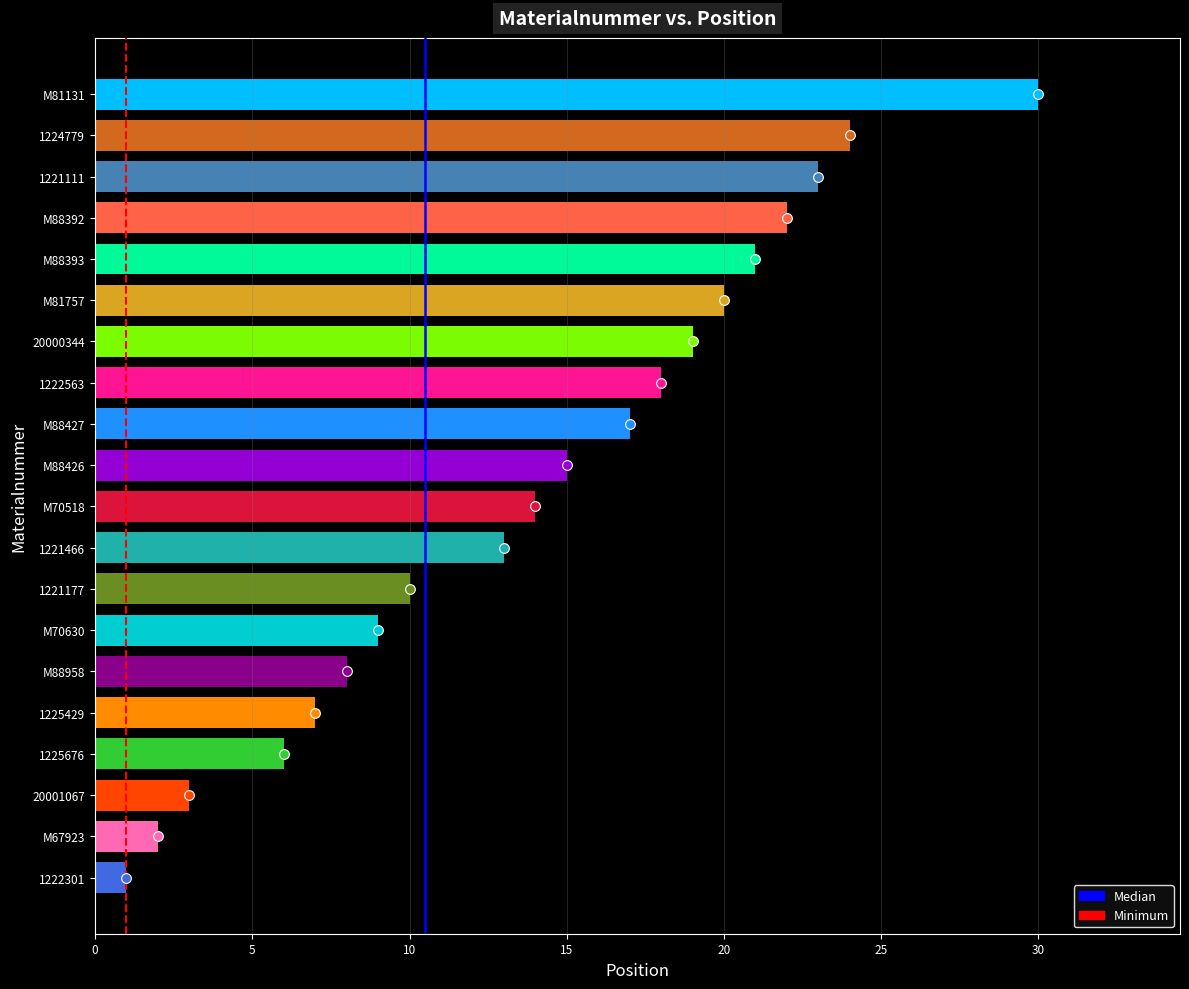

The chart shows a value of 22 at M88392. True or false?

True